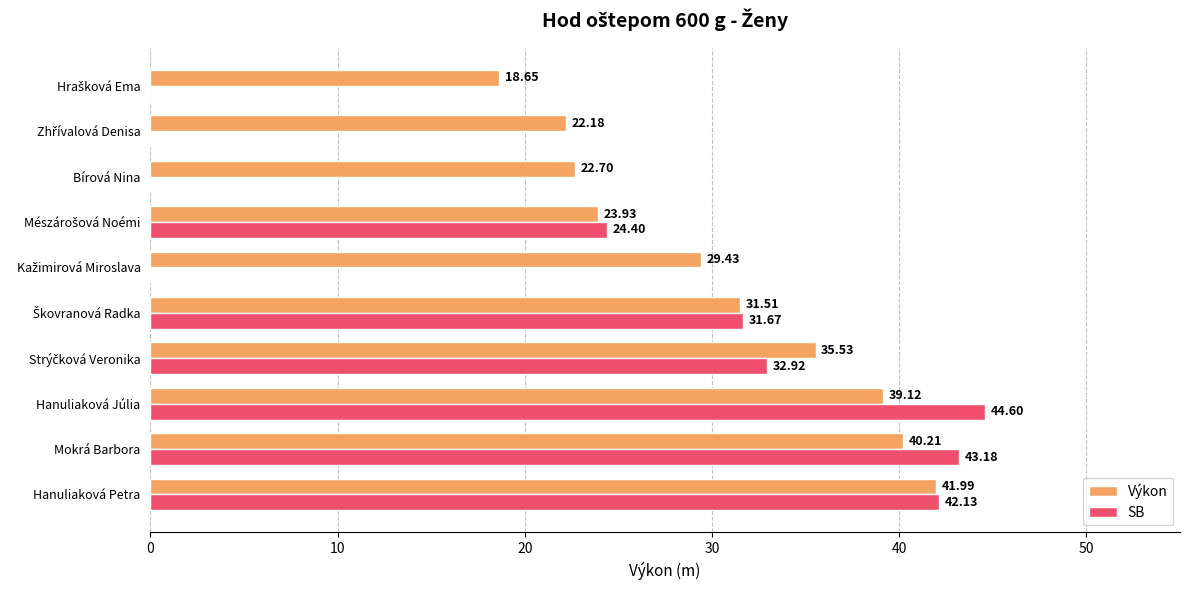

Which category has the highest value in the Výkon series?

Hanuliaková Petra